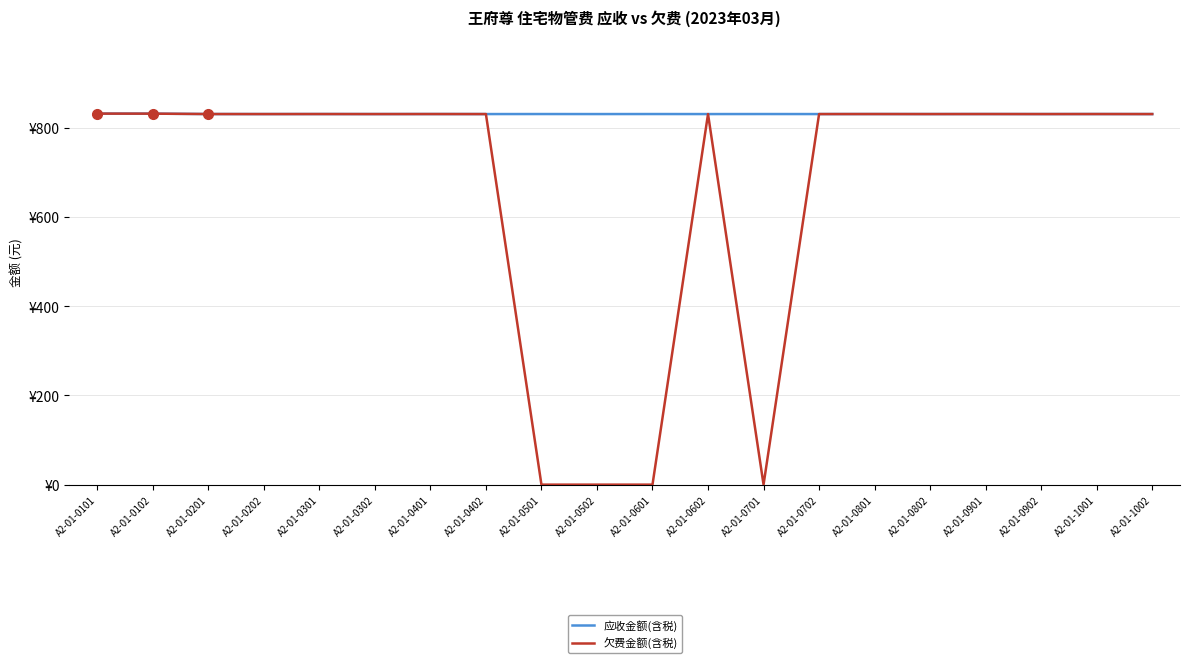

Which series has the largest total across all categories?

应收金额(含税)